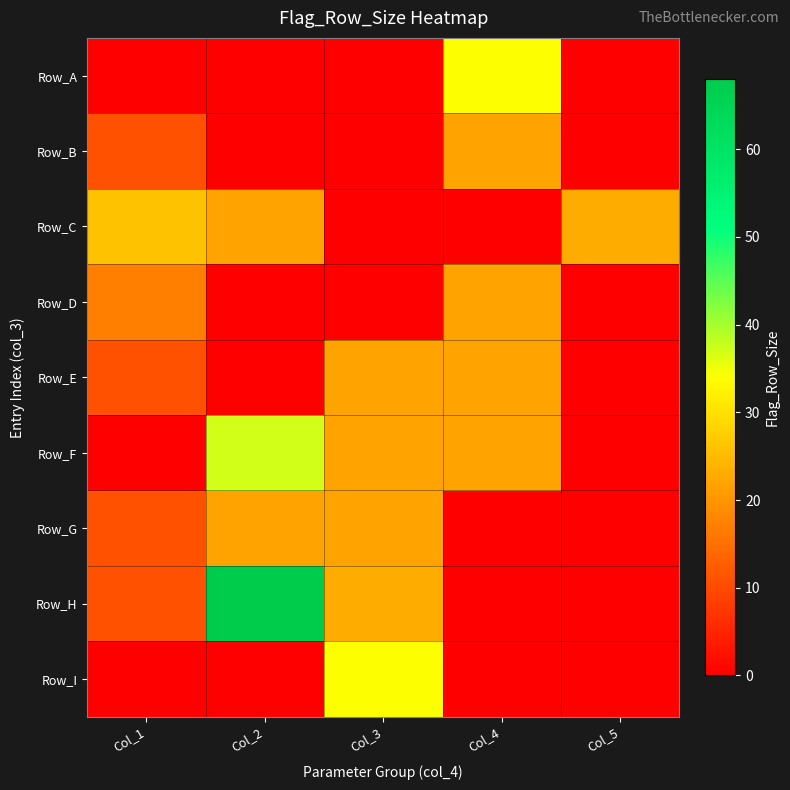

What is the difference between the highest and lowest values at Col_1?

26